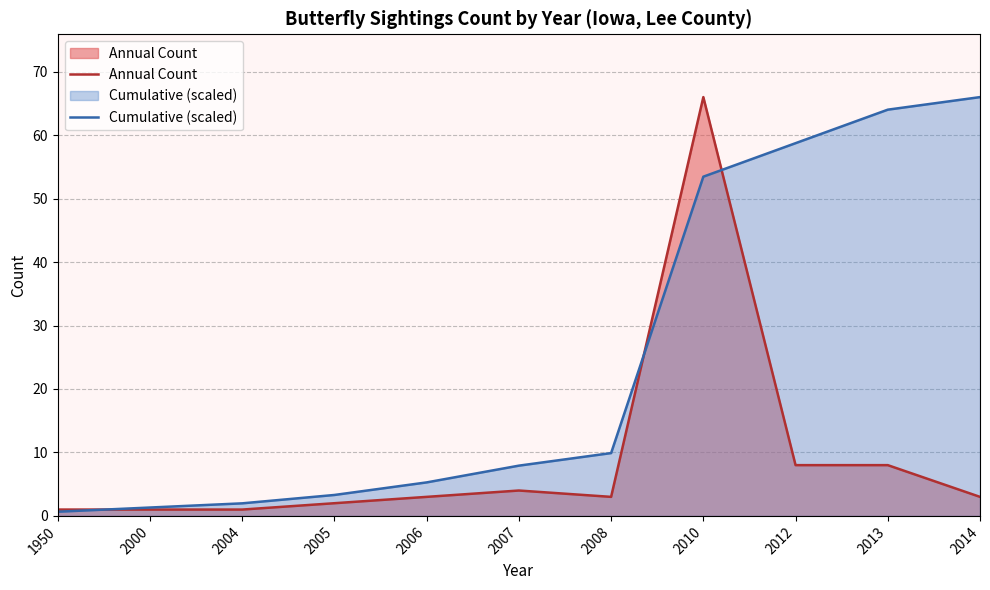

What is the average value of the Cumulative (scaled) series?

24.8